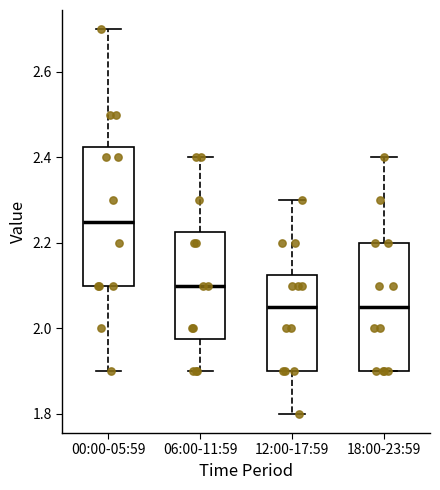

Where is the lower edge of the box for 00:00-05:59 on the y-axis? The values are not printed on the chart, so give them approximately, as read against the axis.

2.10